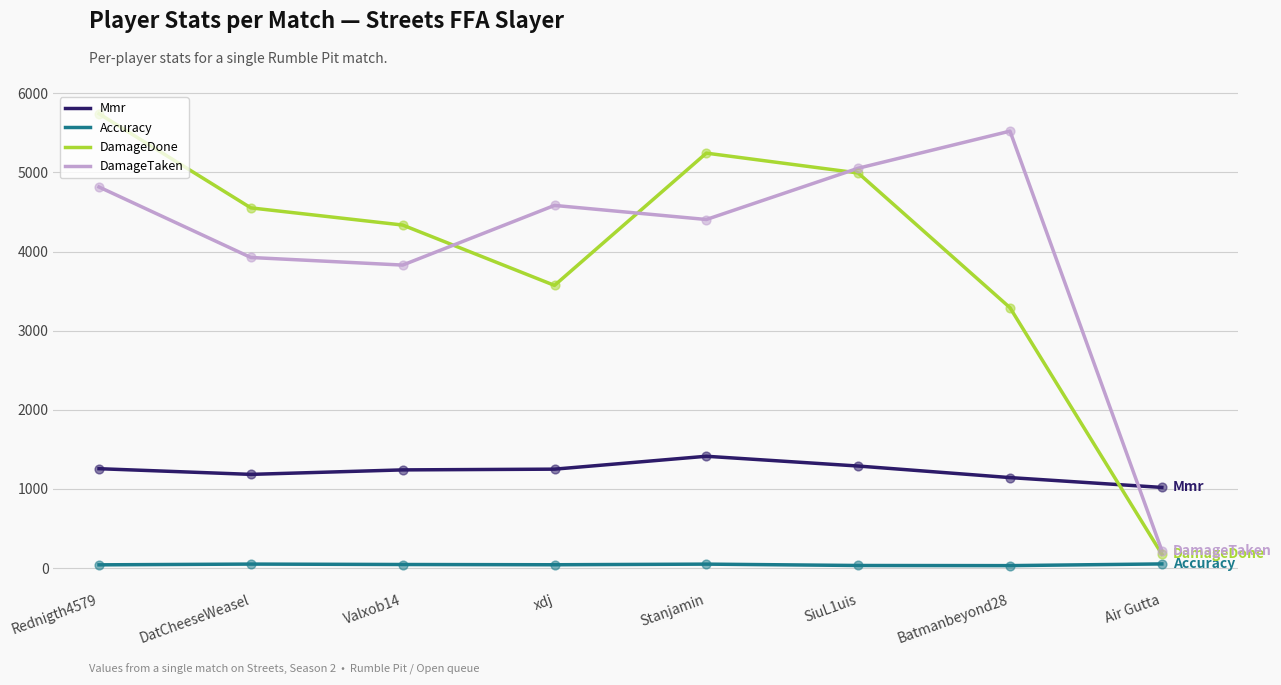

What are all the series names shown in the legend?

Mmr, Accuracy, DamageDone, DamageTaken